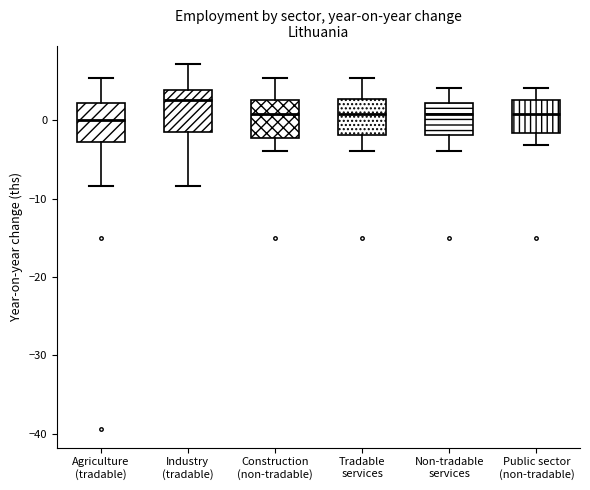

Reading left to right, transcribe this box plot: for each box, give where its median line is, the range the box spans, and where its two whiskers end, as read against the y-axis. The values are not printed on the chart, so give them approximately, as read against the axis.

Agriculture (tradable): median 0, box -3 to 2, whiskers -8 to 5
Industry (tradable): median 3, box -1 to 4, whiskers -8 to 7
Construction (non-tradable): median 1, box -2 to 3, whiskers -4 to 5
Tradable services: median 1, box -2 to 3, whiskers -4 to 5
Non-tradable services: median 1, box -2 to 2, whiskers -4 to 4
Public sector (non-tradable): median 1, box -2 to 3, whiskers -3 to 4